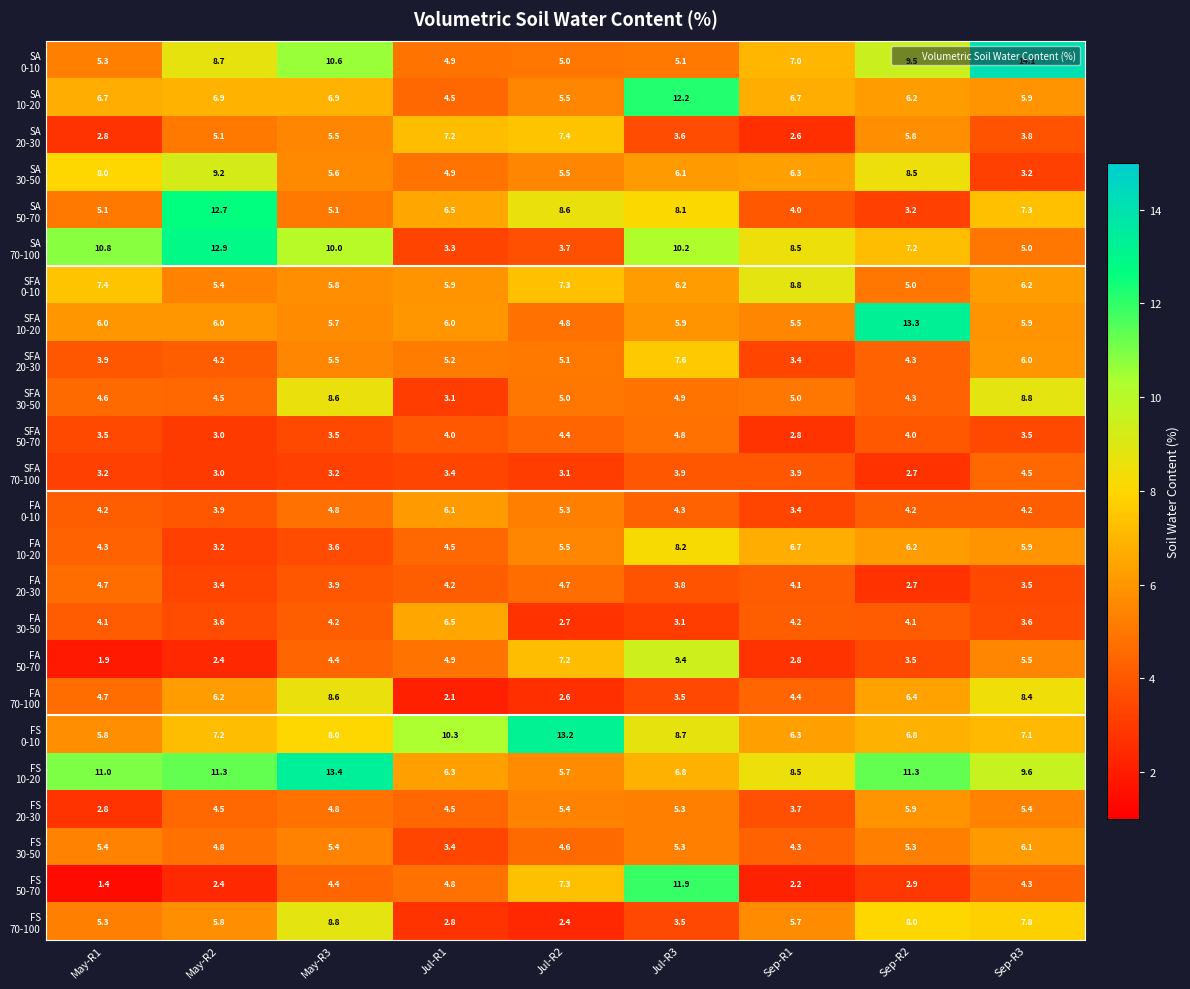

What is the spread (max minus min) of values at Jul-R1?

8.2